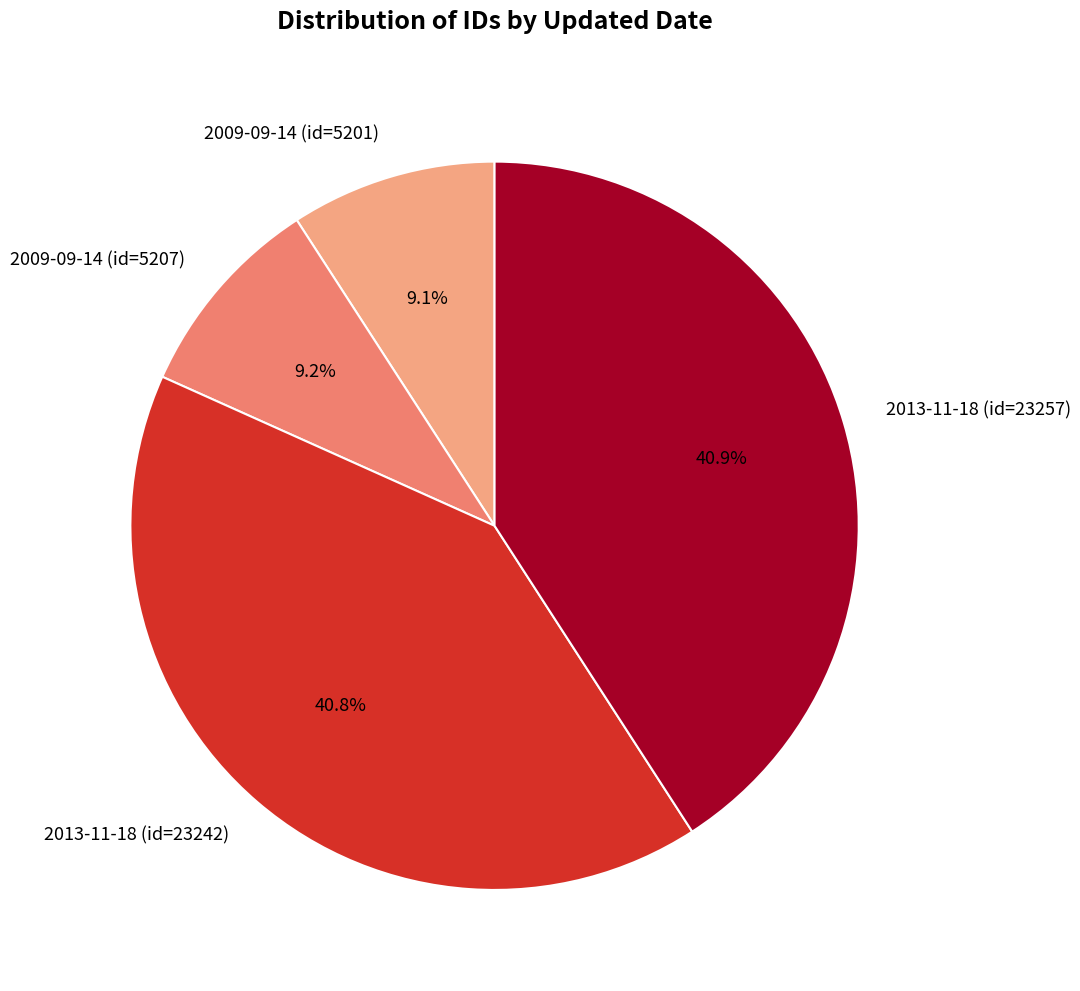

Is there any slice that represents more than half of the pie?

No